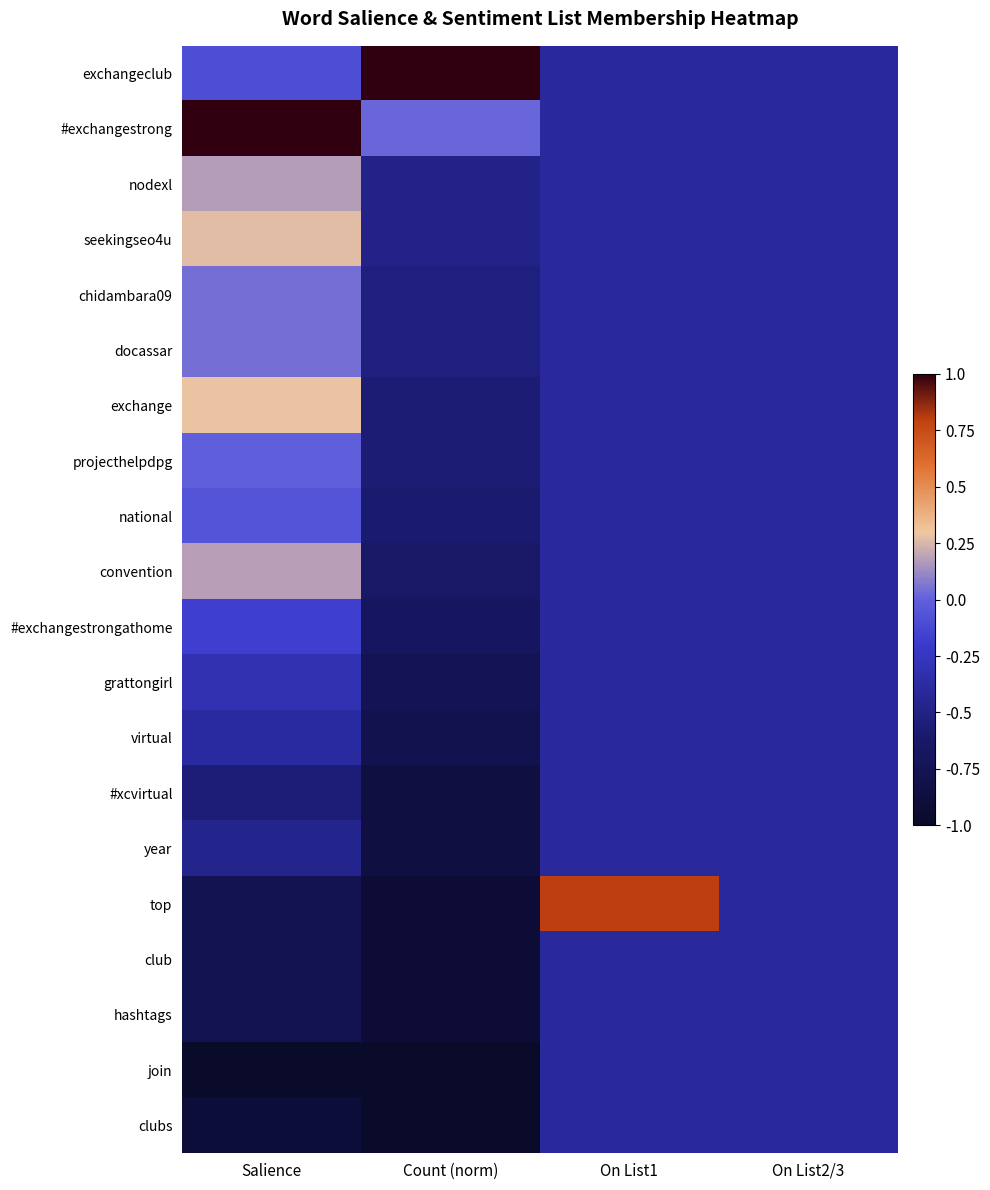

What is the difference between the highest and lowest values at On List1?

1.2